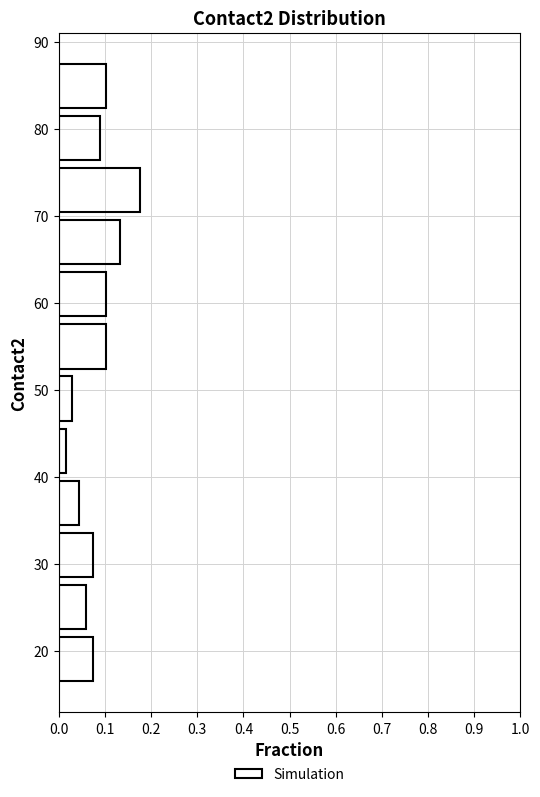

Reading bottom to top, transcribe this chart: for each bar, give the range it covers on the y-axis and its length. The values are not printed on the chart, so give them approximately, as read against the axis.

16 to 22: 0.07
22 to 28: 0.06
28 to 34: 0.07
34 to 40: 0.04
40 to 46: 0.01
46 to 52: 0.03
52 to 58: 0.10
58 to 64: 0.10
64 to 70: 0.13
70 to 76: 0.18
76 to 82: 0.09
82 to 88: 0.10